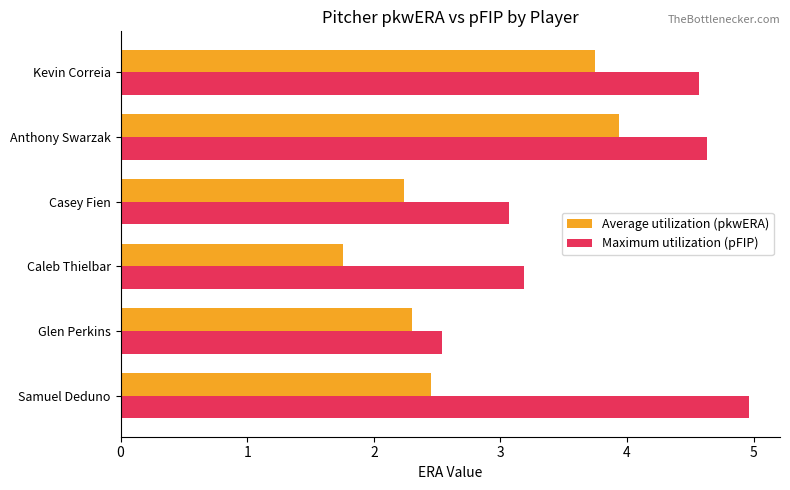

What is the difference between the maximum and minimum values in the Maximum utilization (pFIP) series?

2.4